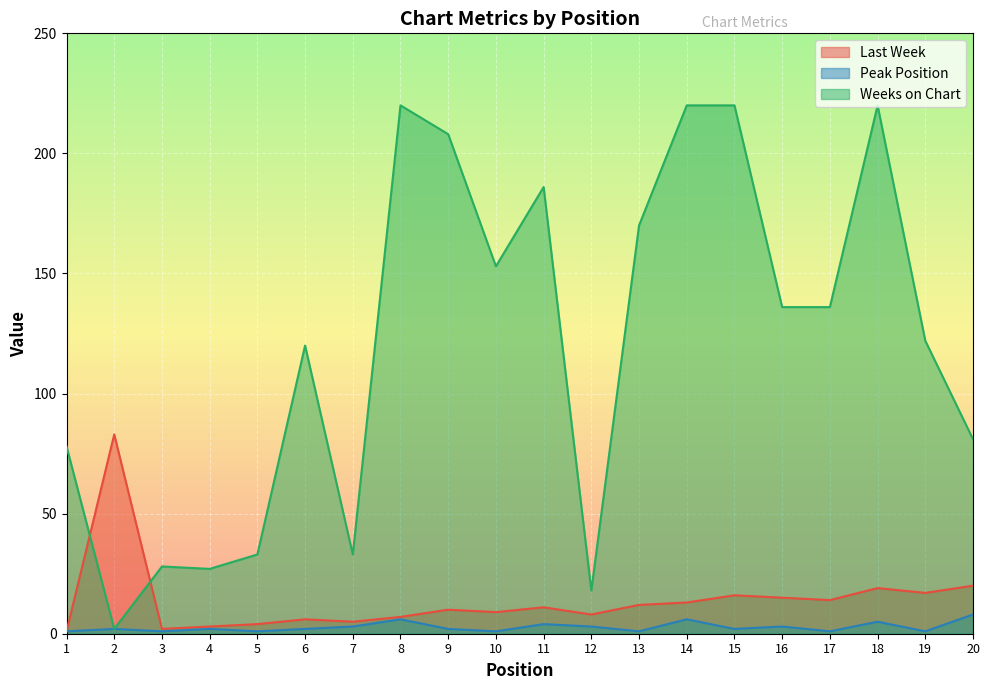

Is it true that Weeks on Chart equals 199 at 10?

False